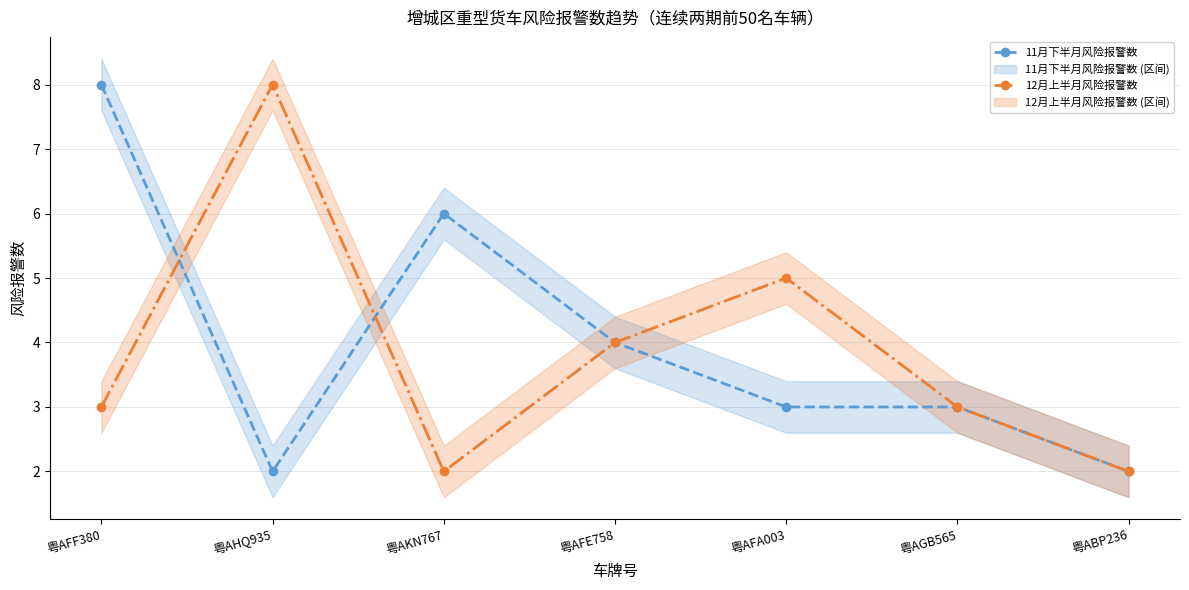

How many categories are shown in the chart?

7